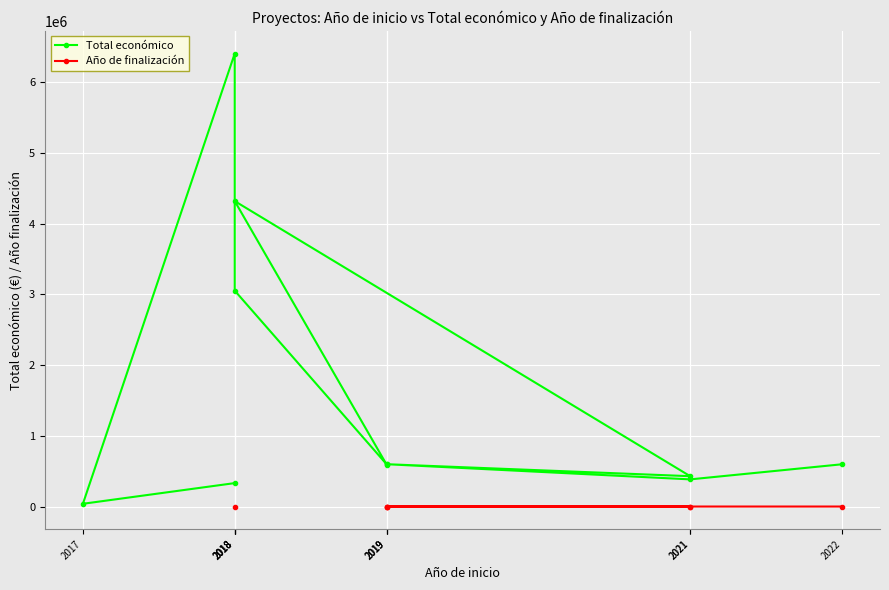

How many data points in Total económico are above 599022?

5